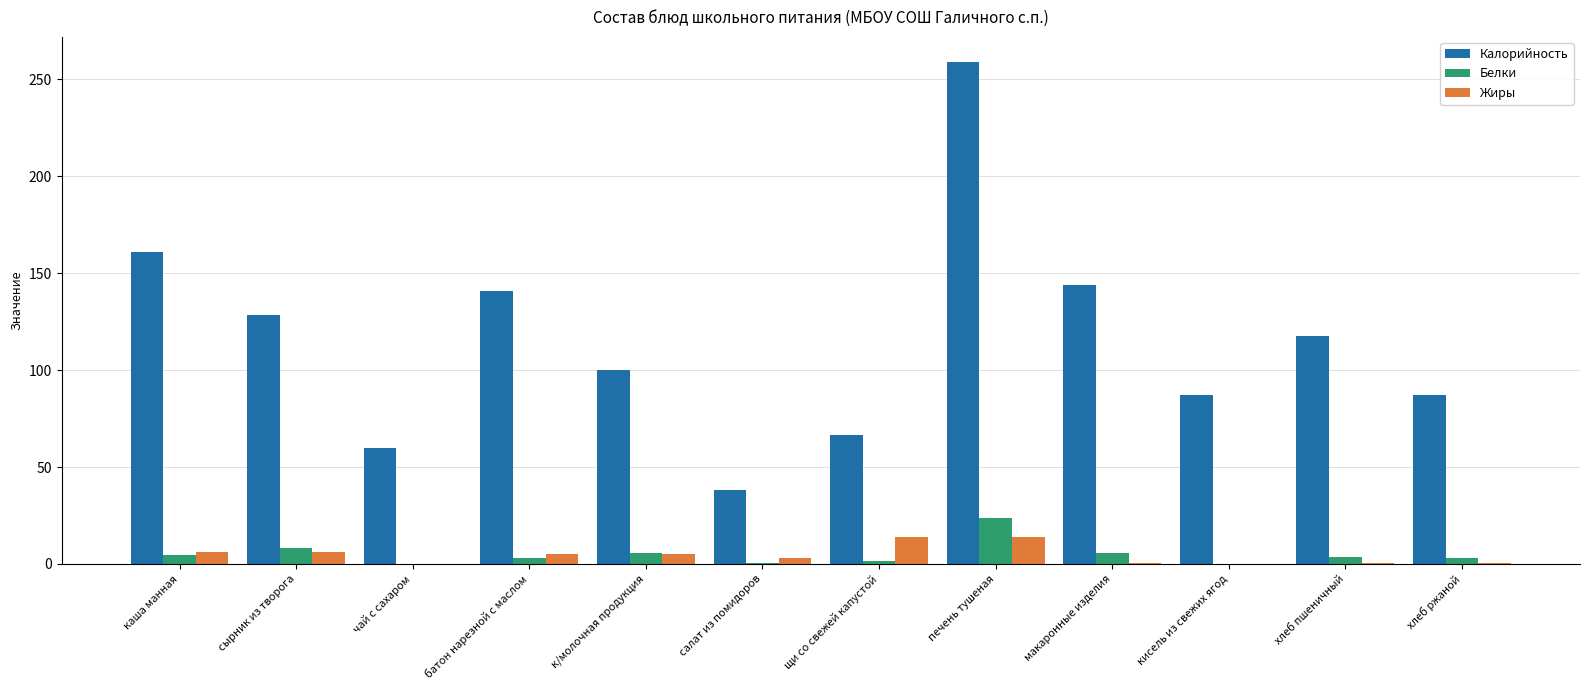

The Жиры series shows 13.8 at печень тушеная. True or false?

True